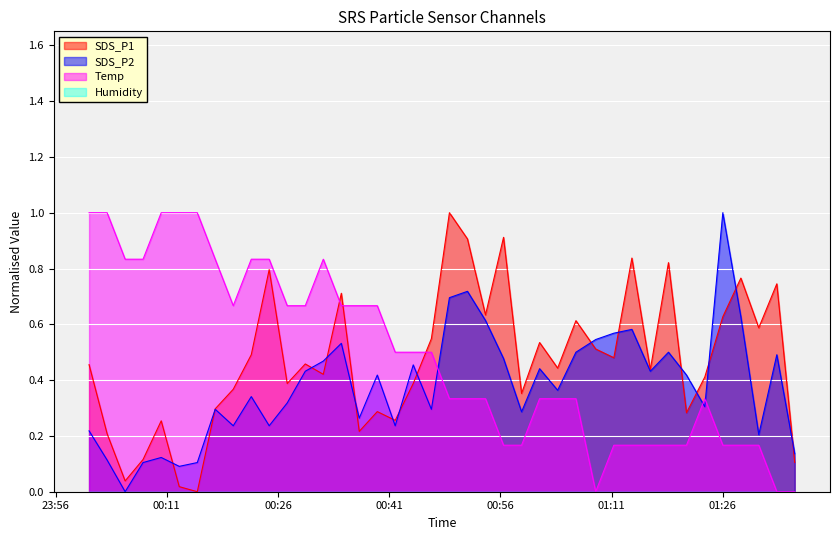

True or false: Temp and SDS_P2 cross at least once.

True